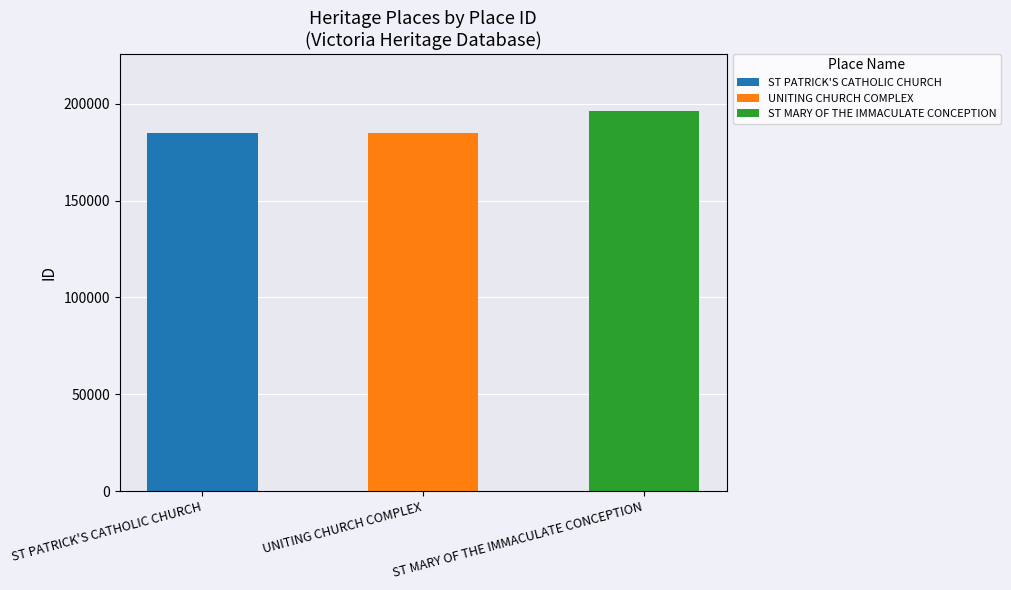

Reading left to right, list all the values displayed in this chart.

184927	184932	196312